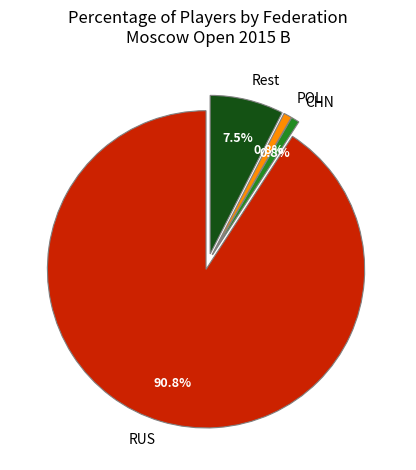

To the nearest percent, what portion does RUS represent?

91%